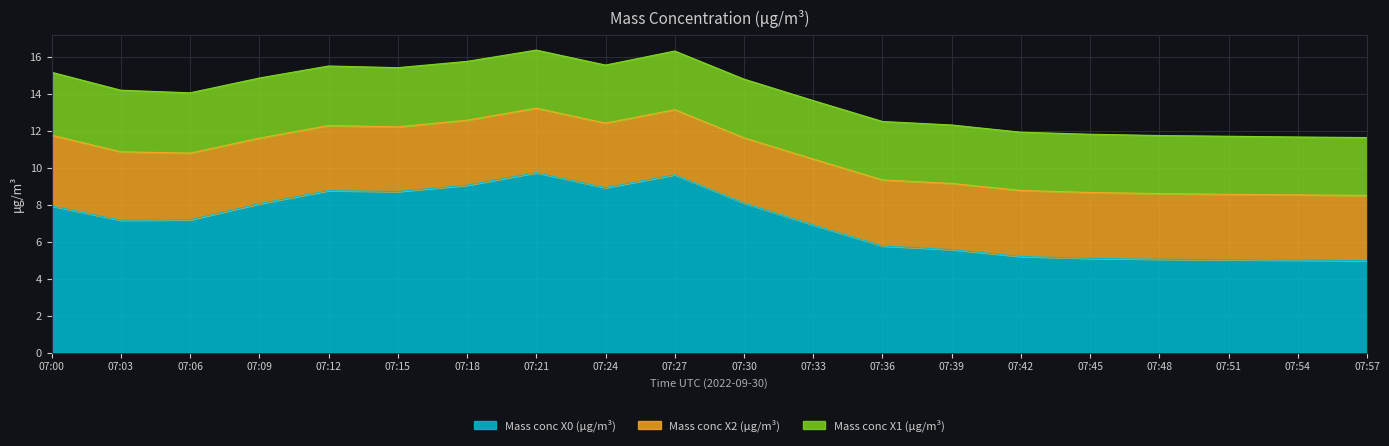

Which series has the largest range (max minus min)?

Mass conc X0 (μg/m³)